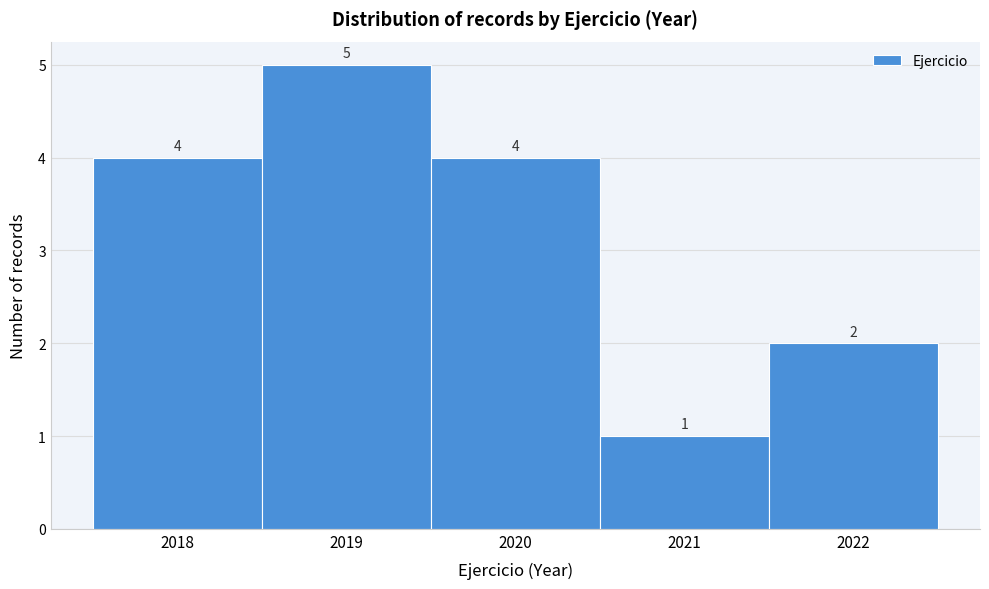

Reading left to right, transcribe this chart: for each bar, give the range it covers on the x-axis and its height.

2017.5 to 2018.5: 4
2018.5 to 2019.5: 5
2019.5 to 2020.5: 4
2020.5 to 2021.5: 1
2021.5 to 2022.5: 2